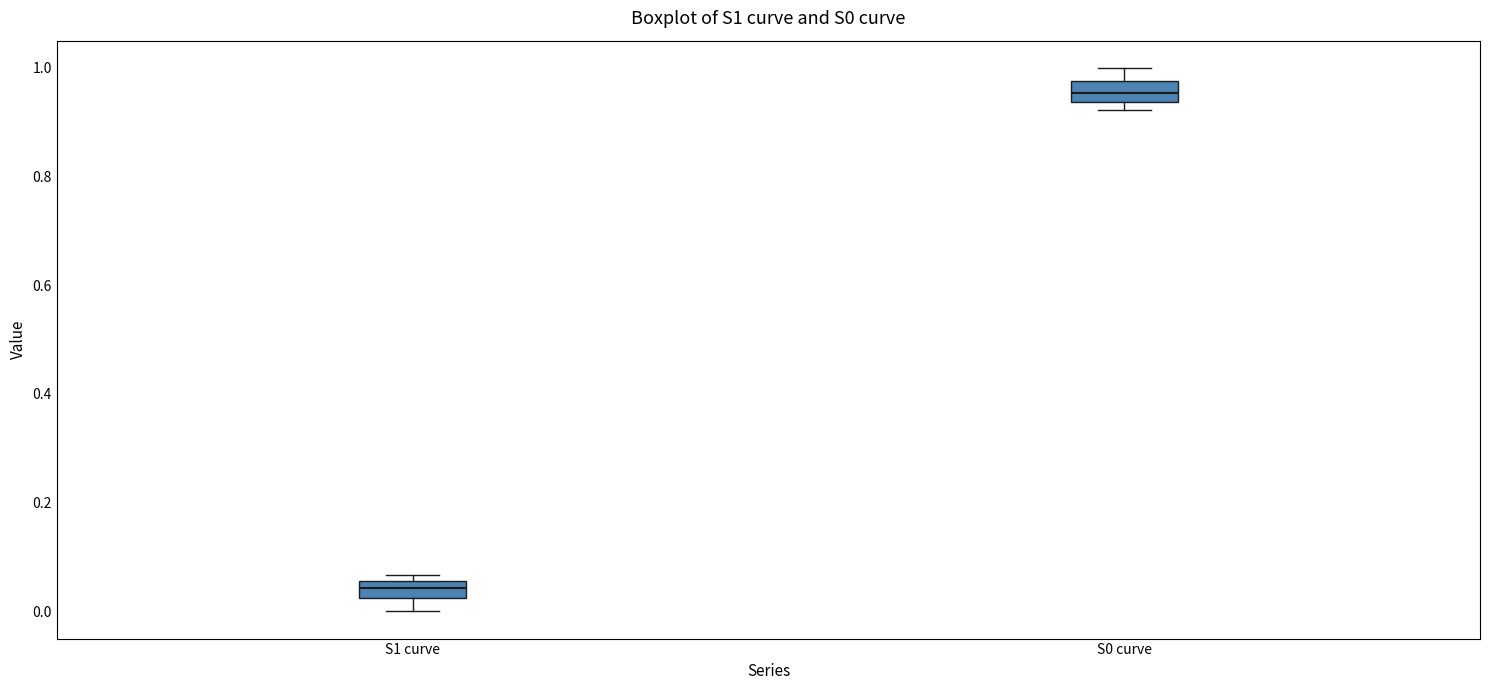

Where is the upper edge of the box for S0 curve on the y-axis? The values are not printed on the chart, so give them approximately, as read against the axis.

0.98